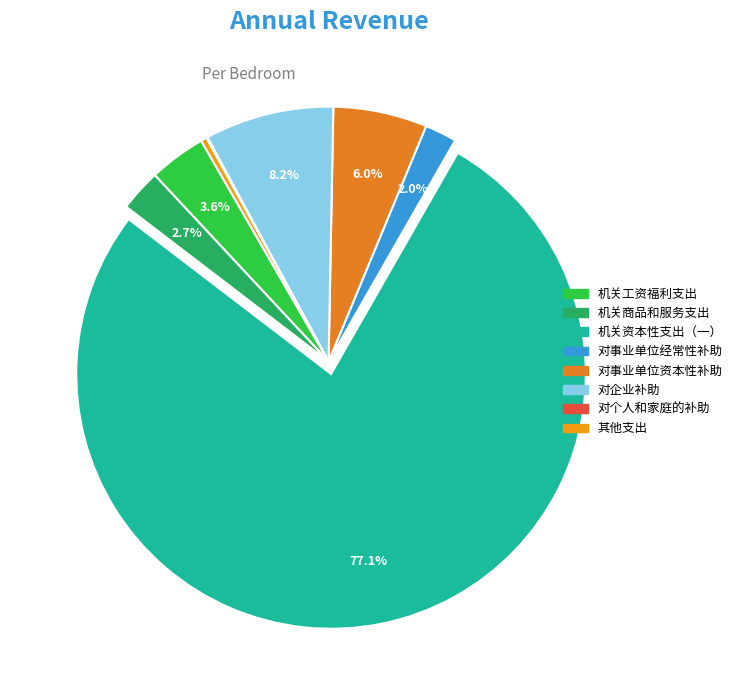

How many segments does this pie chart have?

8